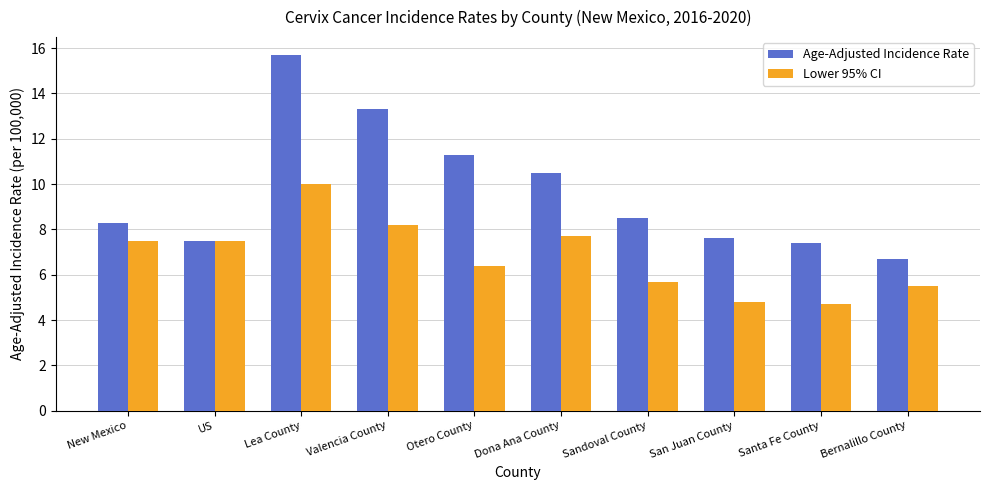

What is the lowest value of the Age-Adjusted Incidence Rate series?

6.7